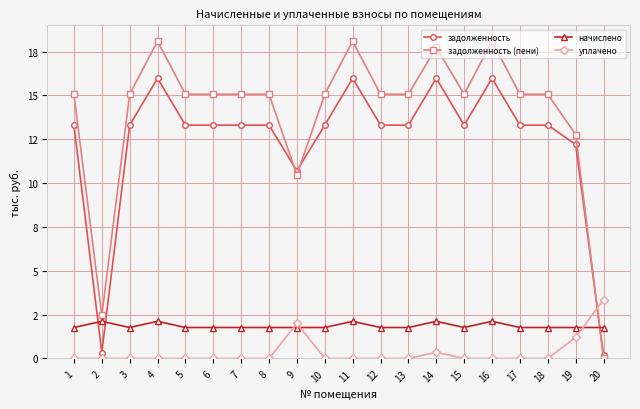

Does the chart have visible grid lines?

Yes